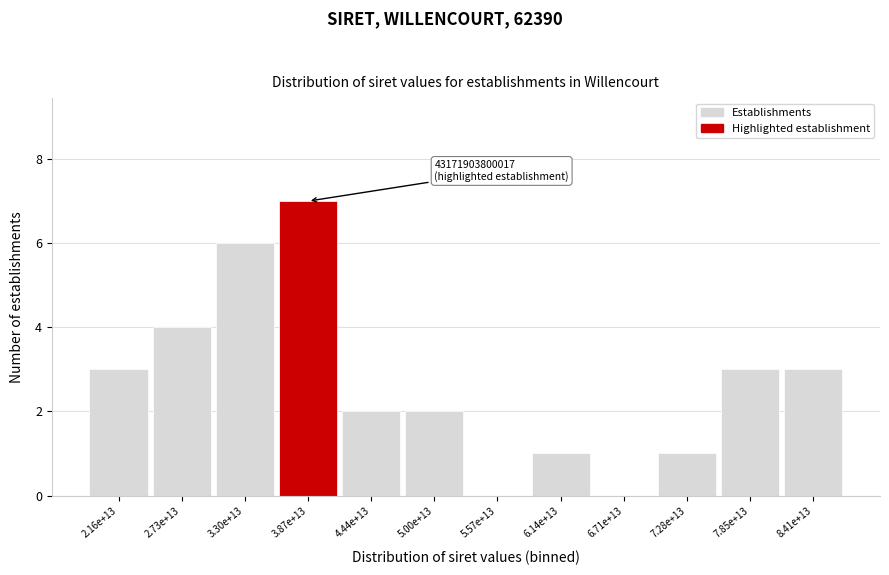

Reading left to right, list all the values displayed in this chart.

2.16e+13=3	2.73e+13=4	3.30e+13=6	3.87e+13=7	4.44e+13=2	5.00e+13=2	5.57e+13=0	6.14e+13=1	6.71e+13=0	7.28e+13=1	7.85e+13=3	8.41e+13=3